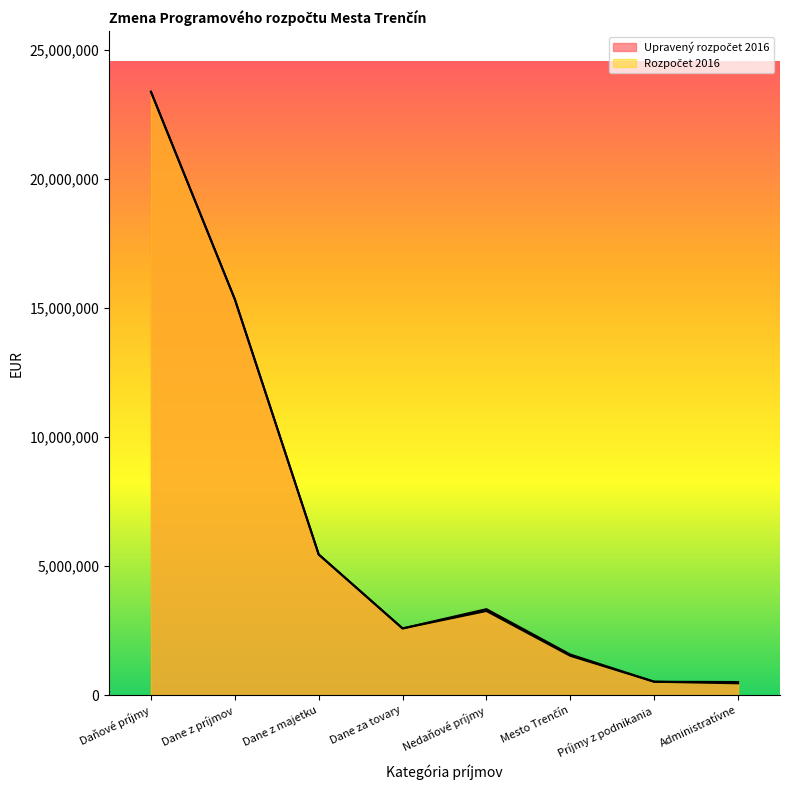

Which series has the largest range (max minus min)?

Rozpočet 2016